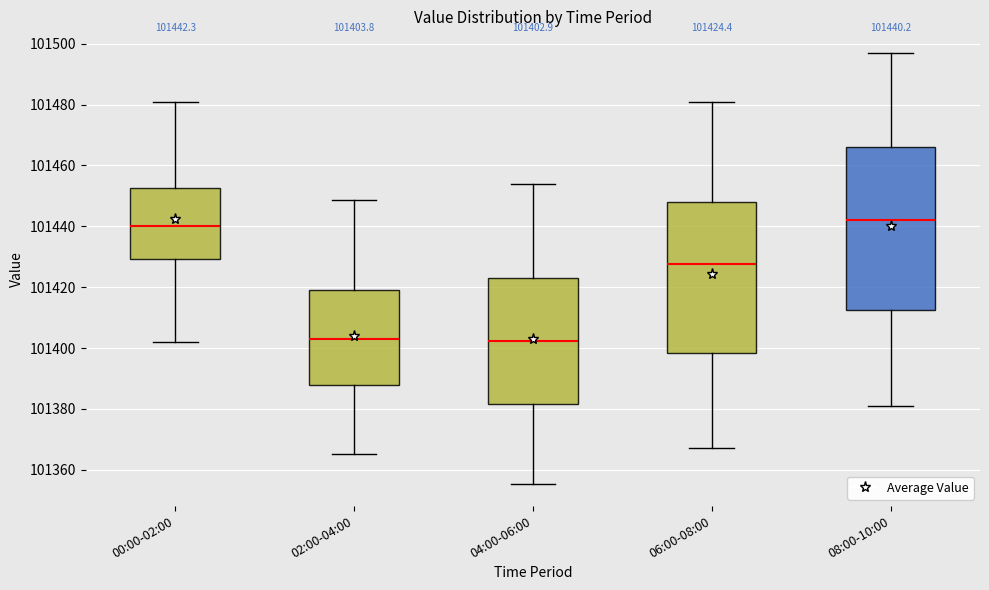

Which box is the tallest, from its lower edge to its upper edge?

08:00-10:00